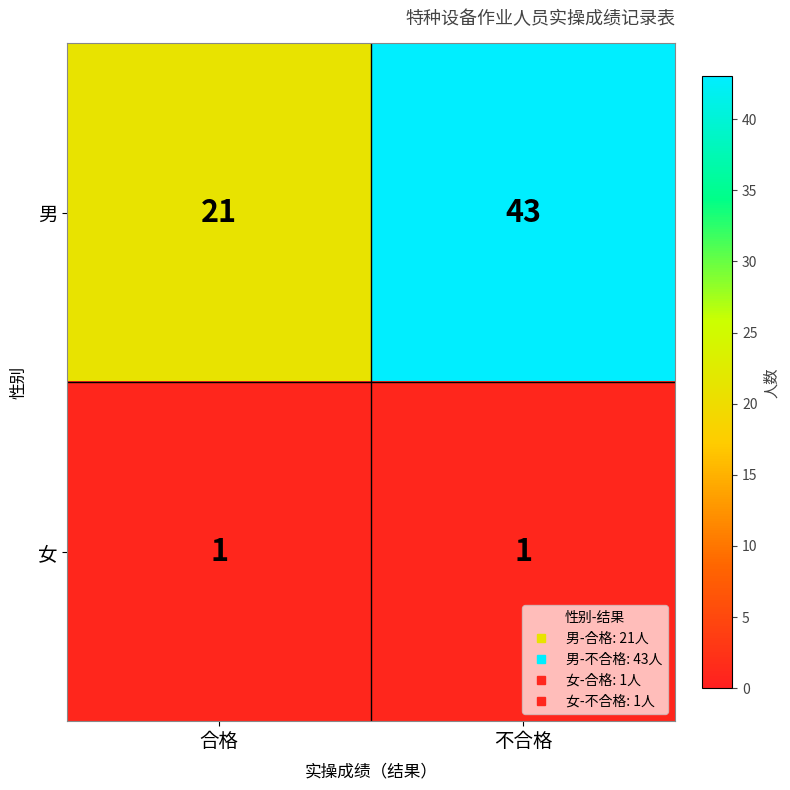

True or false: 男 has a value of 21 at 合格.

True